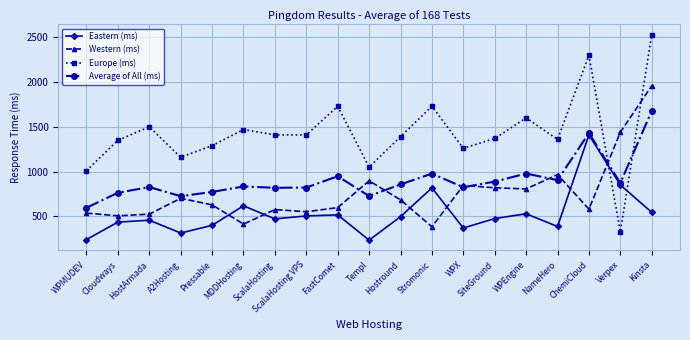

What is the difference between the maximum and minimum values in the Western (ms) series?

1577.0